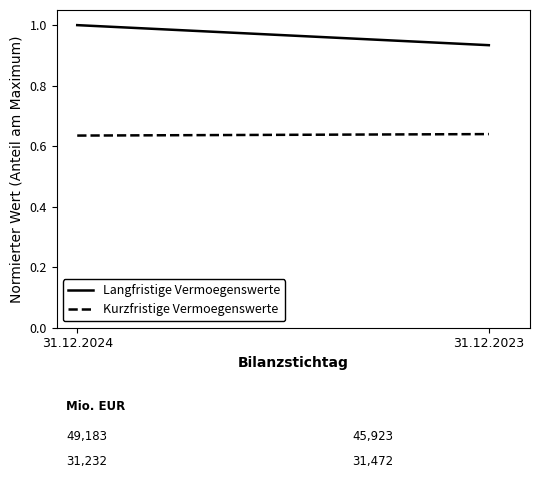

Rank the series at 31.12.2024 from highest to lowest value.

Langfristige Vermoegenswerte, Kurzfristige Vermoegenswerte